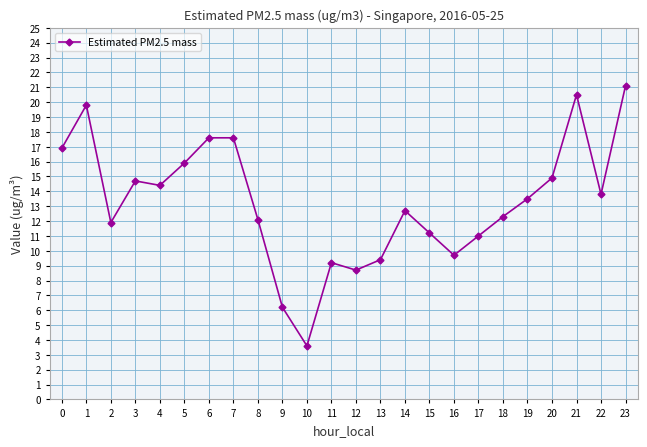

How many values are below 13?

12